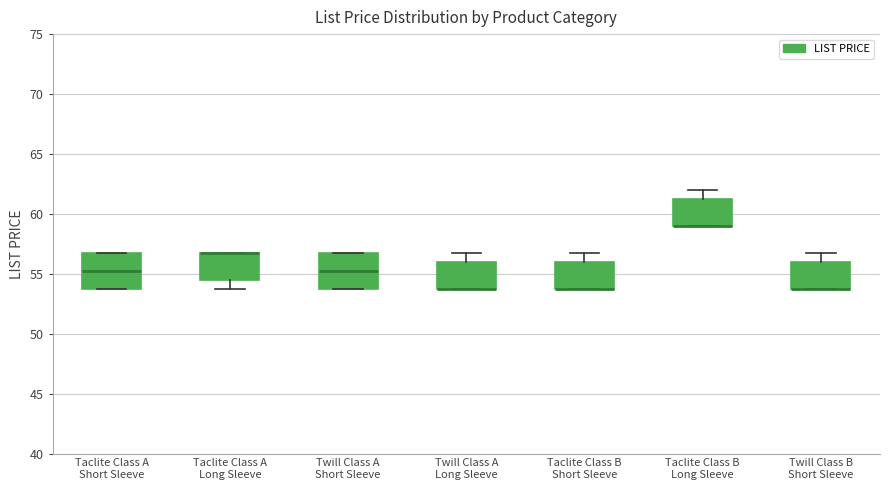

Reading left to right, read every box against the y-axis: the position of its median line, the range the box covers, and the ends of its whiskers. The values are not printed on the chart, so give them approximately, as read against the axis.

Taclite Class A Short Sleeve: median 55.5, box 54.0 to 57.0, whiskers 54.0 to 57.0
Taclite Class A Long Sleeve: median 57.0 (drawn on the box's upper edge), box 54.5 to 57.0, whiskers 54.0 to 57.0
Twill Class A Short Sleeve: median 55.5, box 54.0 to 57.0, whiskers 54.0 to 57.0
Twill Class A Long Sleeve: median 54.0 (drawn on the box's lower edge), box 54.0 to 56.0, whiskers 54.0 to 57.0
Taclite Class B Short Sleeve: median 54.0 (drawn on the box's lower edge), box 54.0 to 56.0, whiskers 54.0 to 57.0
Taclite Class B Long Sleeve: median 59.0 (drawn on the box's lower edge), box 59.0 to 61.5, whiskers 59.0 to 62.0
Twill Class B Short Sleeve: median 54.0 (drawn on the box's lower edge), box 54.0 to 56.0, whiskers 54.0 to 57.0